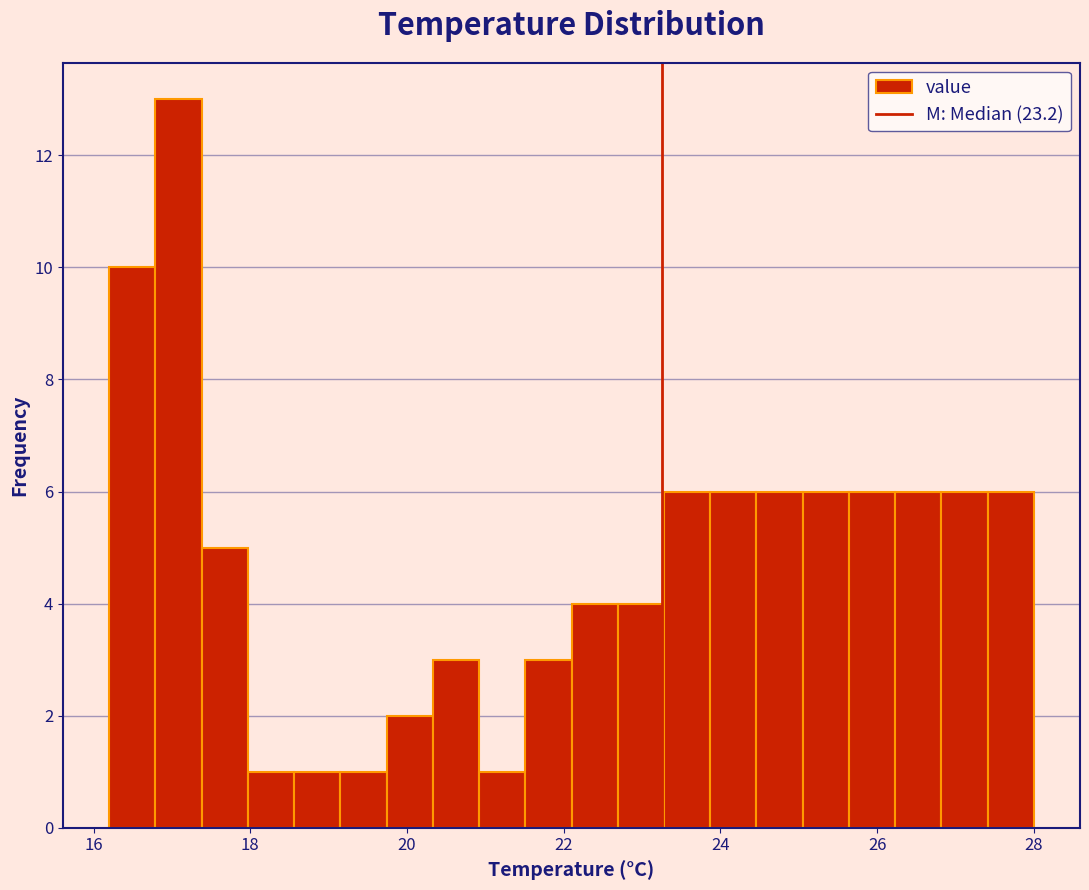

Read against the x-axis, roughly where is the centre of the tallest bar?

17.0